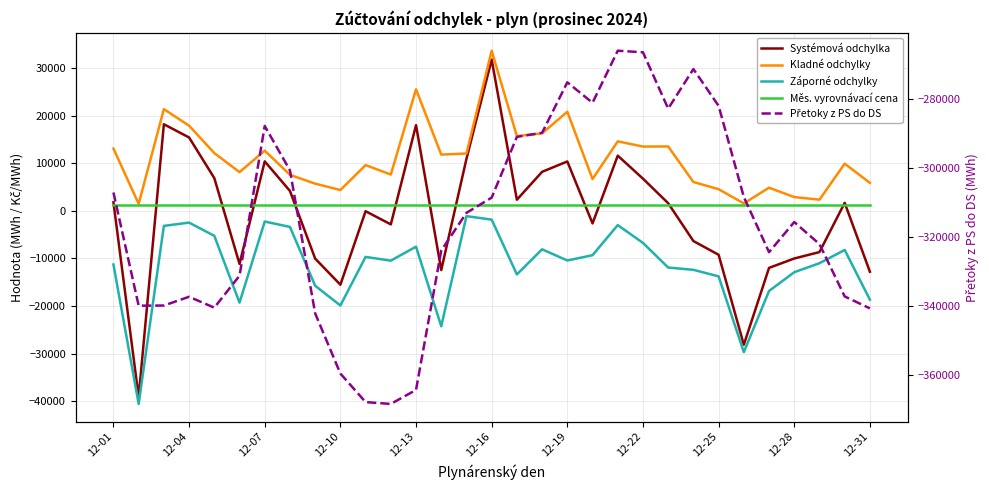

Where is Přetoky z PS do DS (MWh) nearest to the value -317240?

12-28